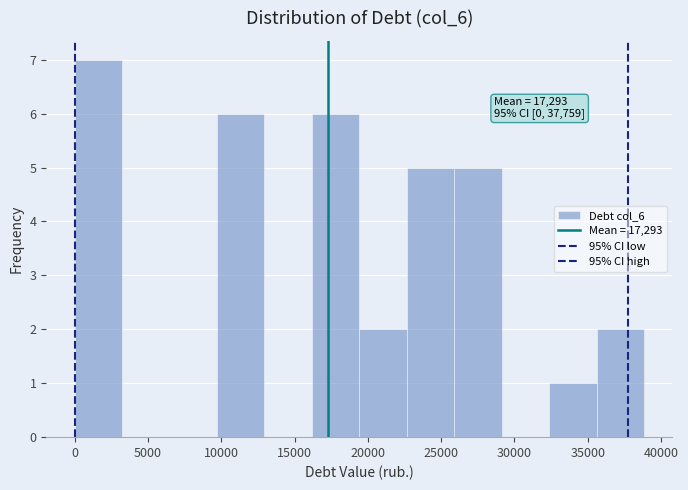

Which range on the x-axis has the tallest bar?

0 to 3000